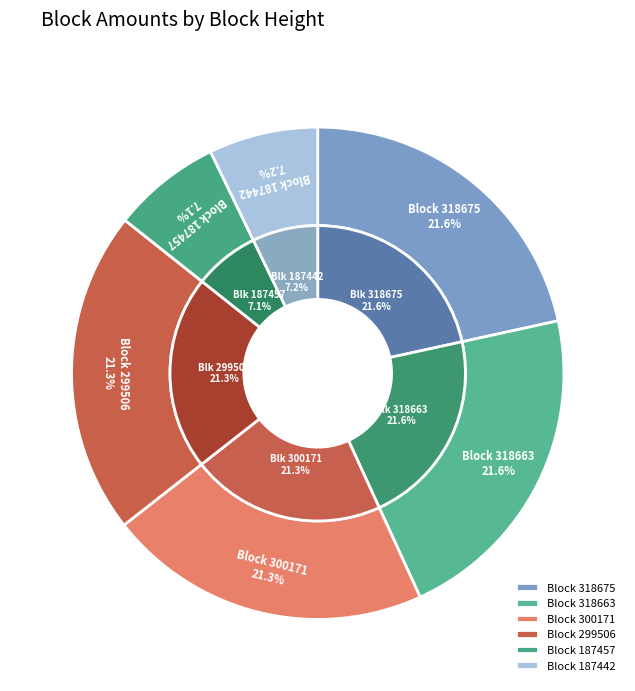

Does 299506 account for over 50% of the chart?

No